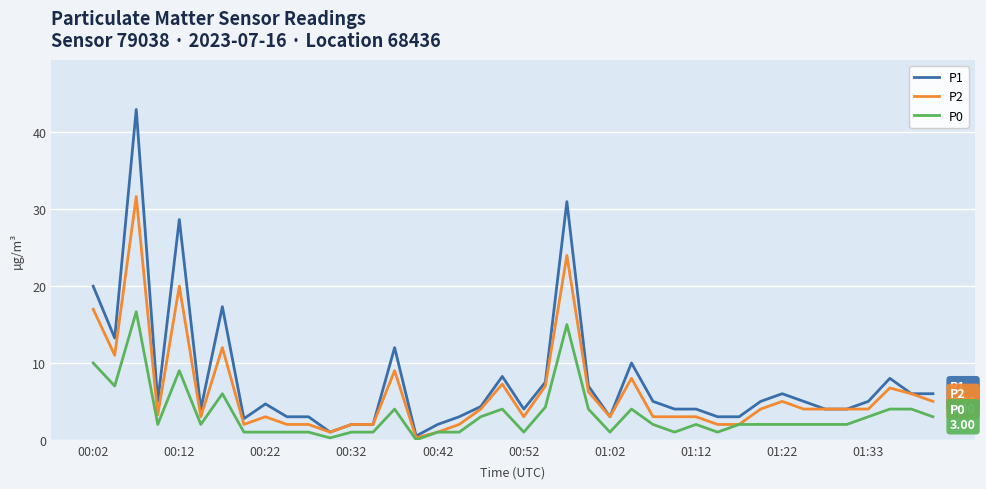

What is the average value of the P2 series?

6.1